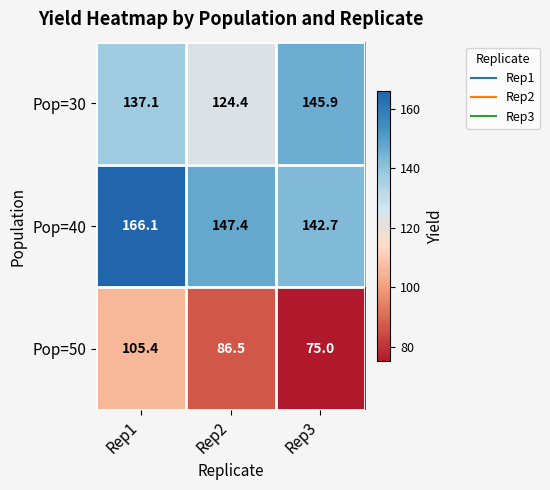

At which label is Pop=50 closest to 90?

Rep2